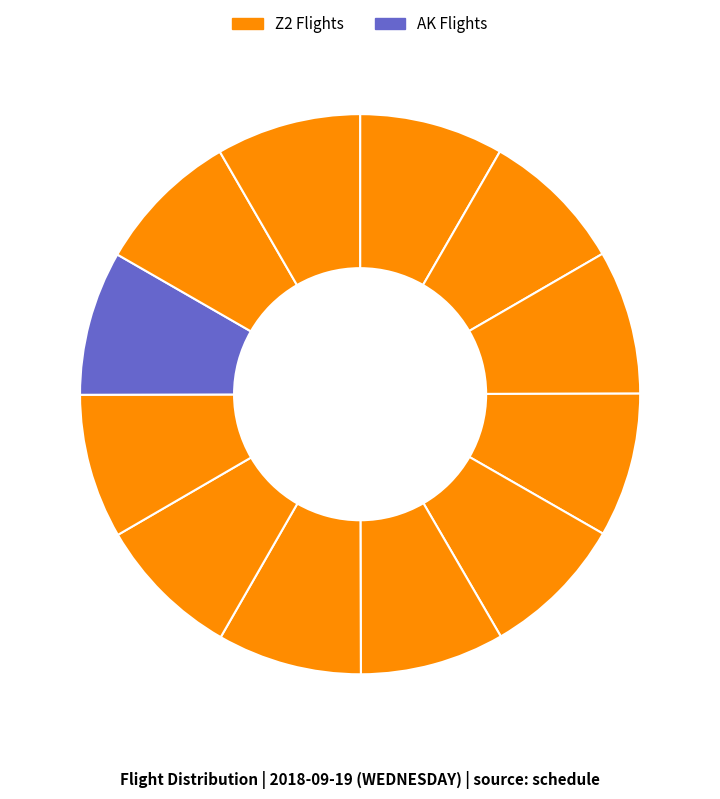

Count the number of slices in the pie.

12